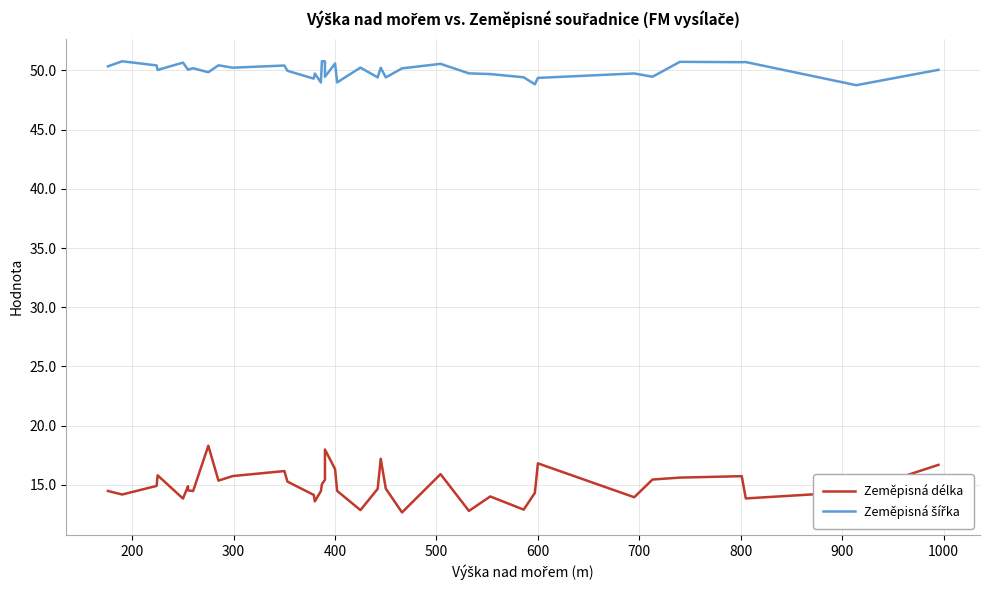

Where is the first local maximum for Zeměpisná šířka?

200